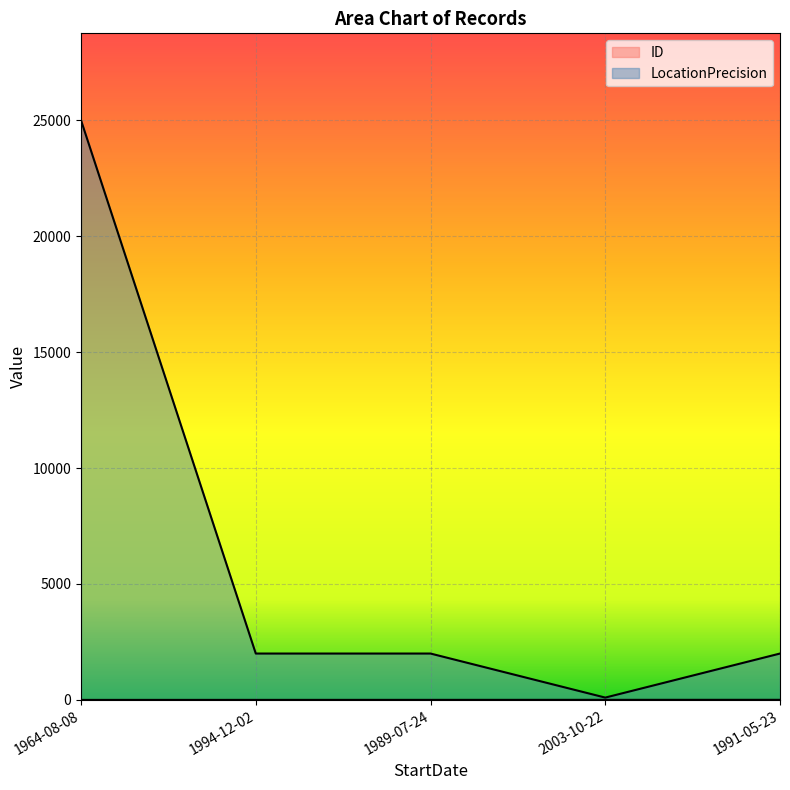

What is the sum of all LocationPrecision values?

31100